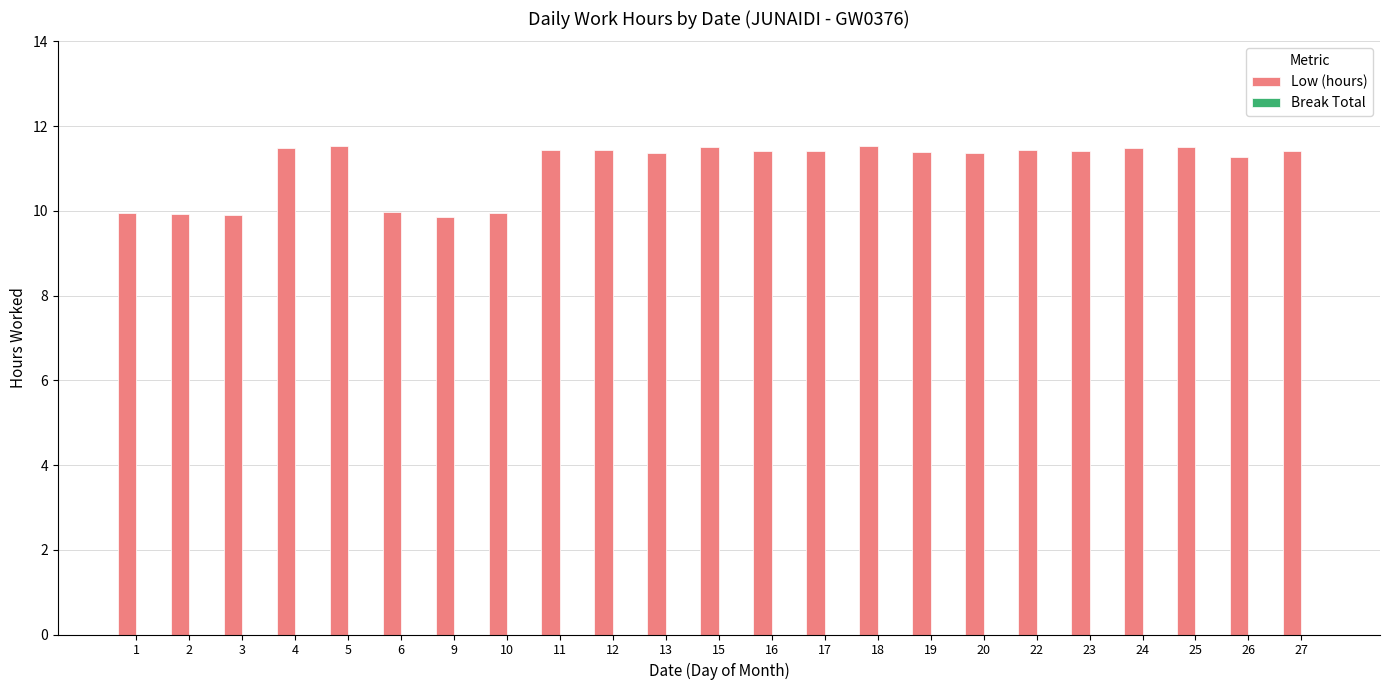

Are the bars grouped side by side (vs. stacked)?

No